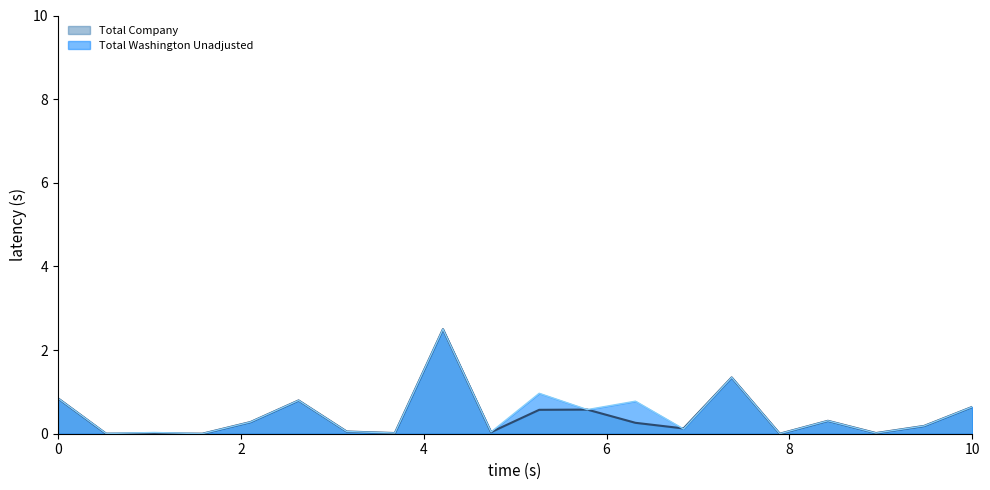

In Total Company, how many points are lower than both neighbors (excluding endpoints)?

7